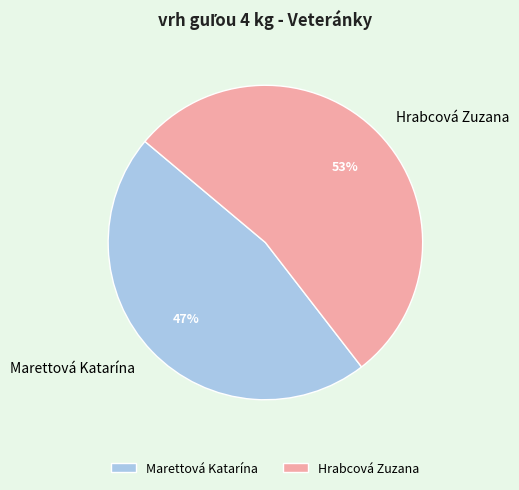

Which slice is the largest?

Hrabcová Zuzana